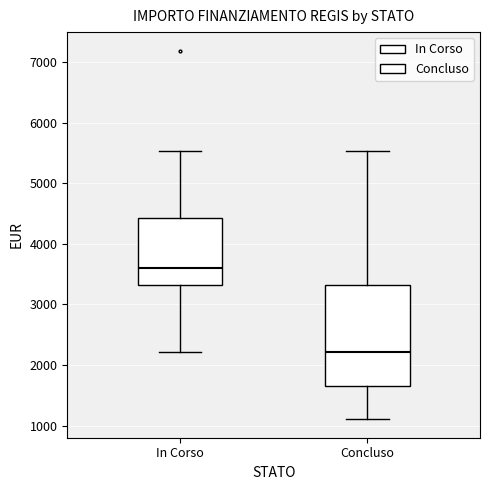

Which box has the lowest median line?

Concluso